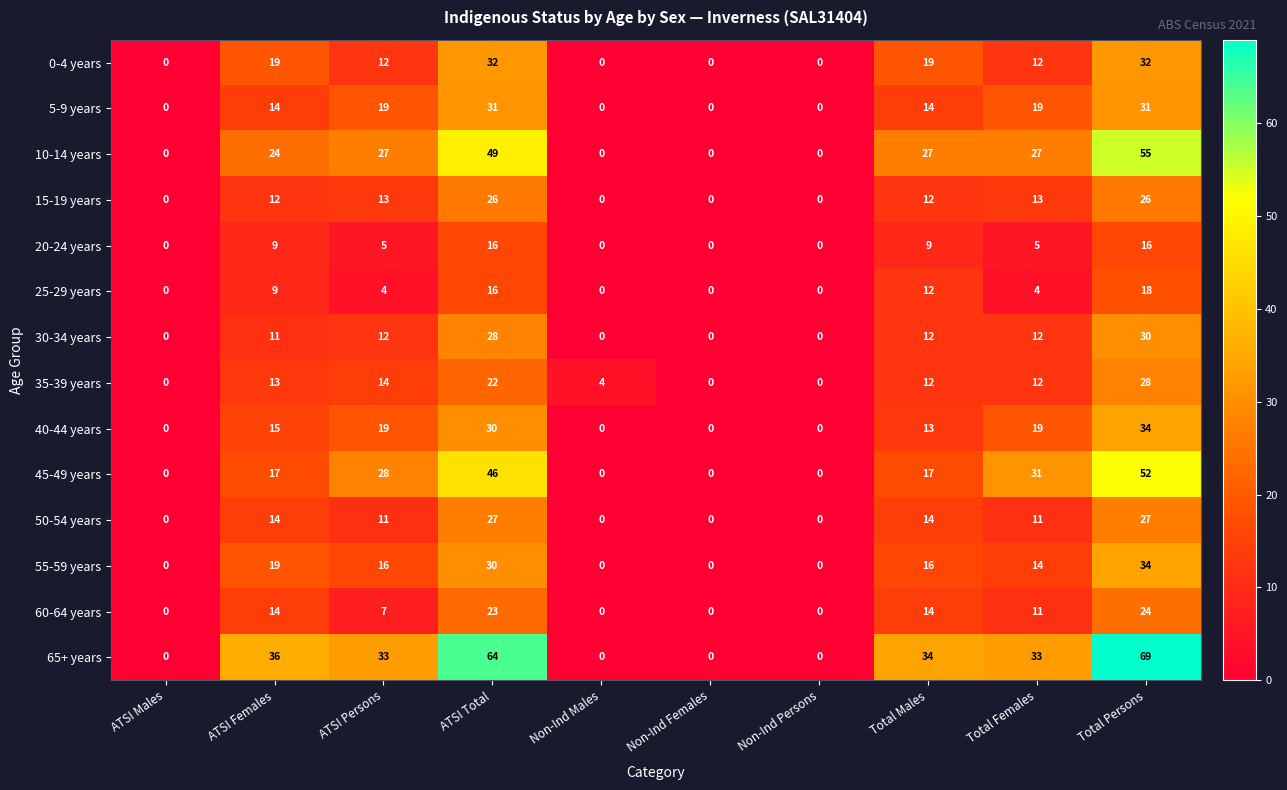

True or false: 50-54 years has a value of 14 at Non-Ind Males.

False